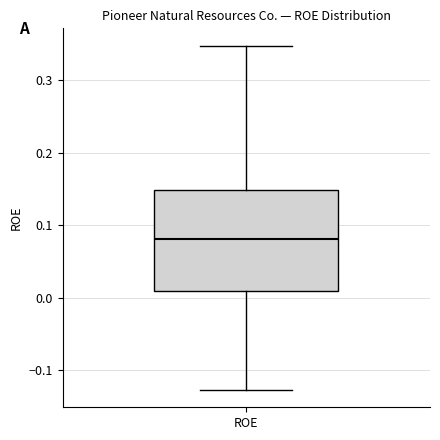

Read this box plot against the y-axis: the position of the median line, the range covered by the box, and the ends of both whiskers. The values are not printed on the chart, so give them approximately, as read against the axis.

median 0.08, box 0.01 to 0.15, whiskers -0.13 to 0.35